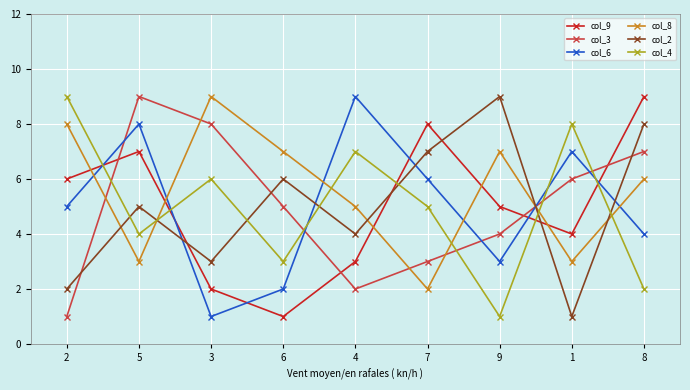

Reading right to left, transcribe all the data shown in this chart.

col_9: 9	4	5	8	3	1	2	7	6
col_3: 7	6	4	3	2	5	8	9	1
col_6: 4	7	3	6	9	2	1	8	5
col_8: 6	3	7	2	5	7	9	3	8
col_2: 8	1	9	7	4	6	3	5	2
col_4: 2	8	1	5	7	3	6	4	9